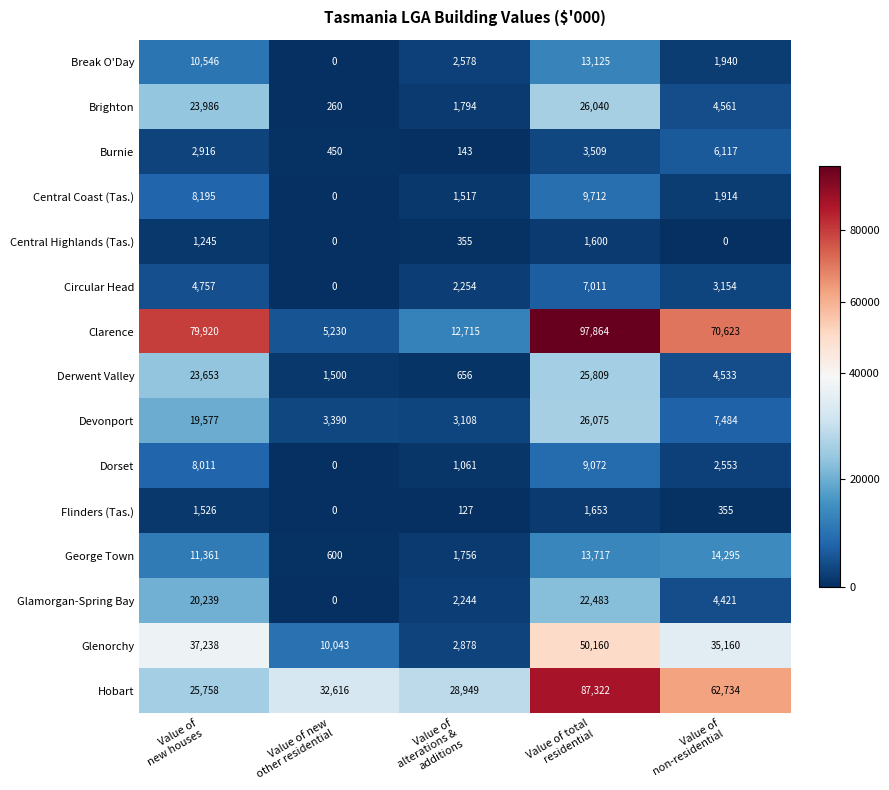

At which category is the sum across all series the highest?

Value of total
residential